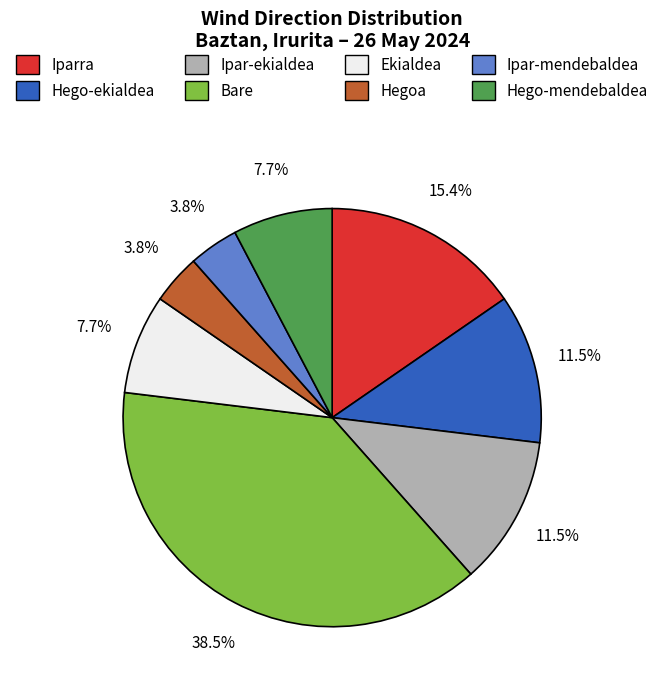

Combined, what portion of the pie is Hego-ekialdea and Hego-mendebaldea?

19.2%